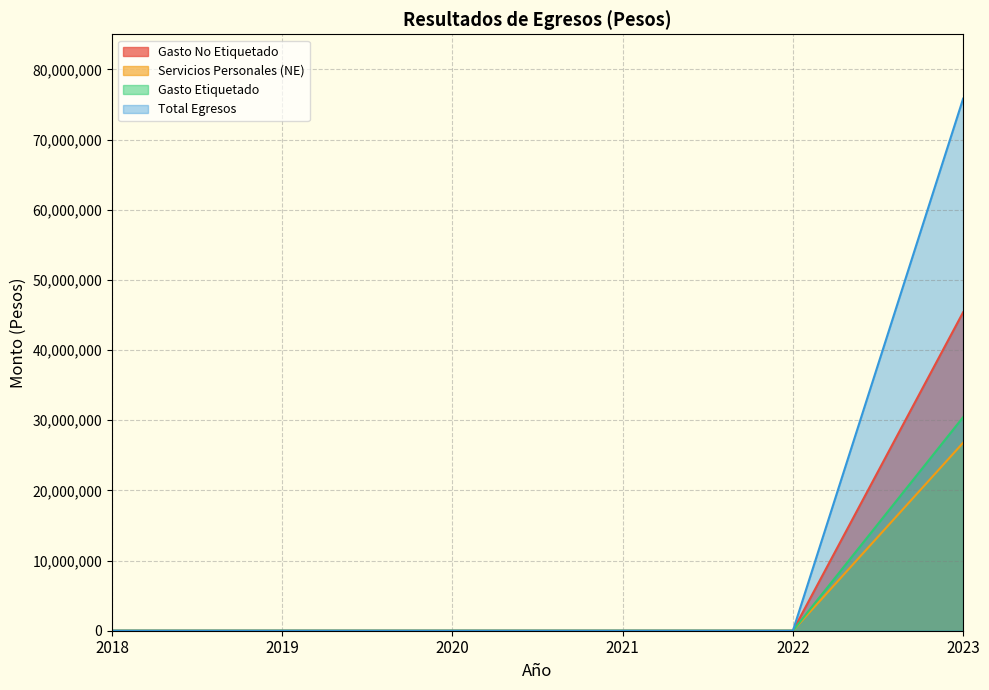

Which has a higher value, 2018 or 2022?

2018